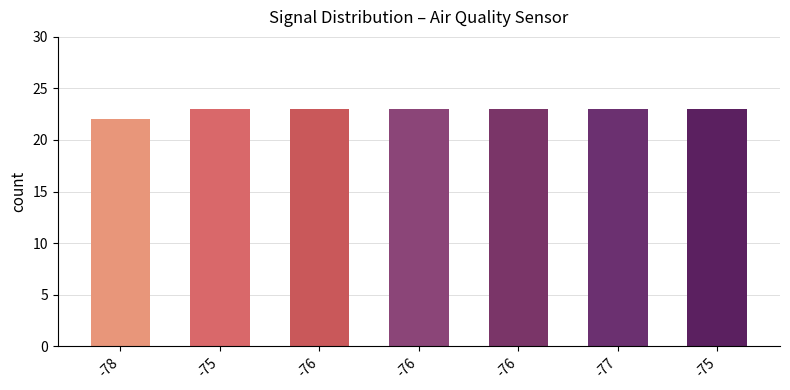

Does the chart contain any negative values?

No